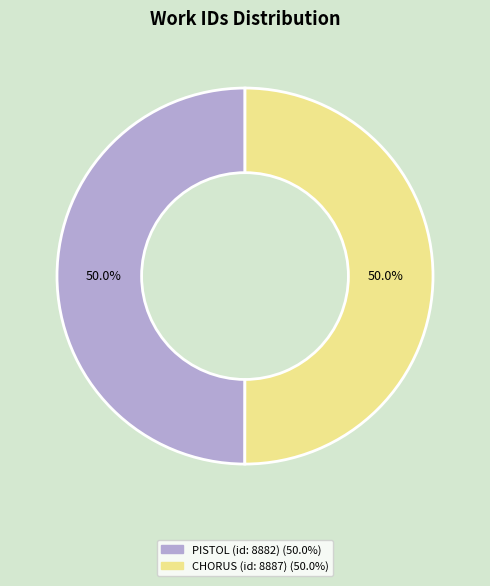

Is it true that CHORUS (id: 8887) is 50% of the pie?

True